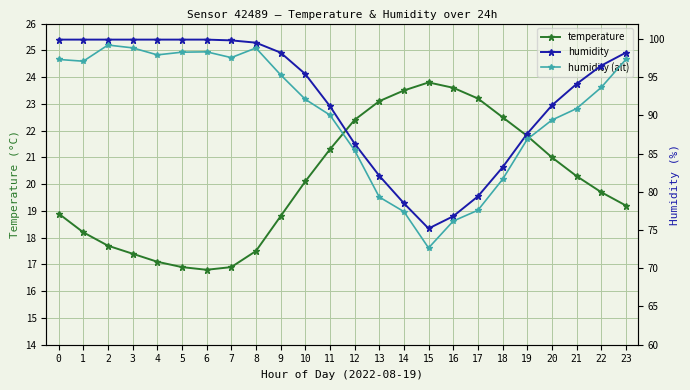

What is the difference between the maximum and minimum values in the humidity (alt) series?

26.5